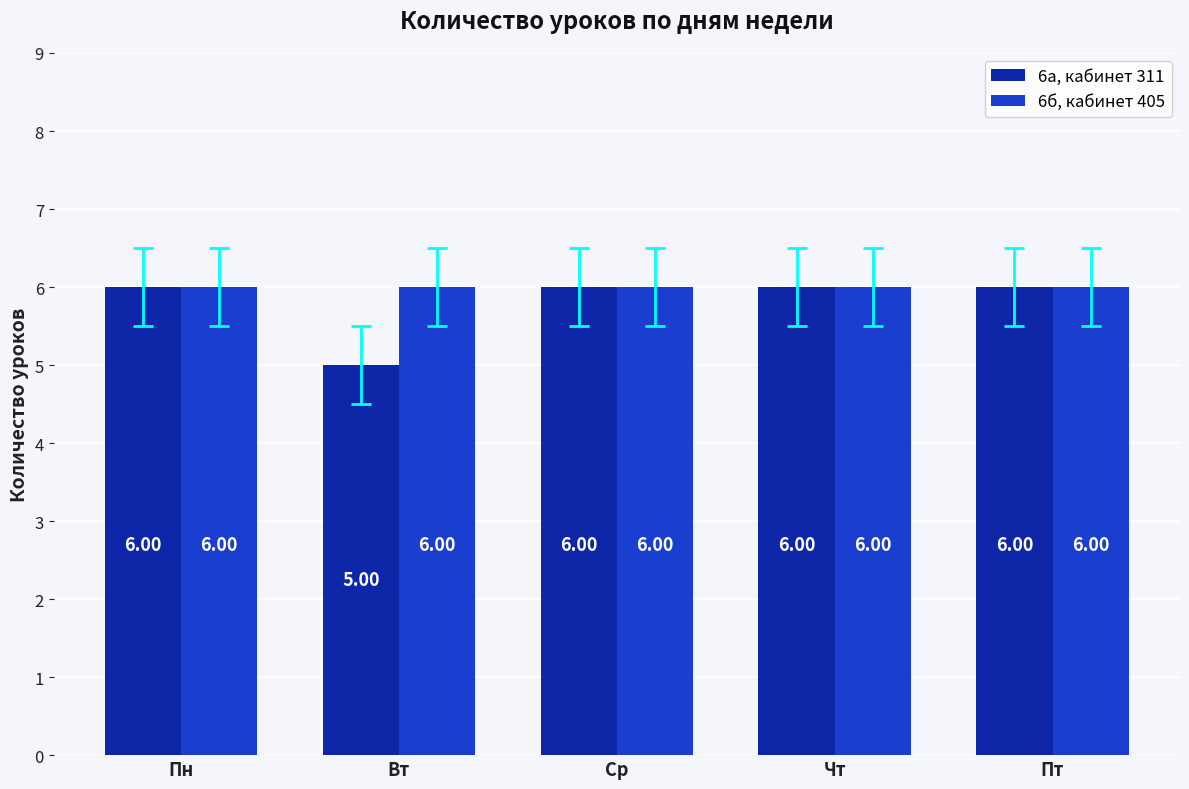

What position from the left is Пн?

1